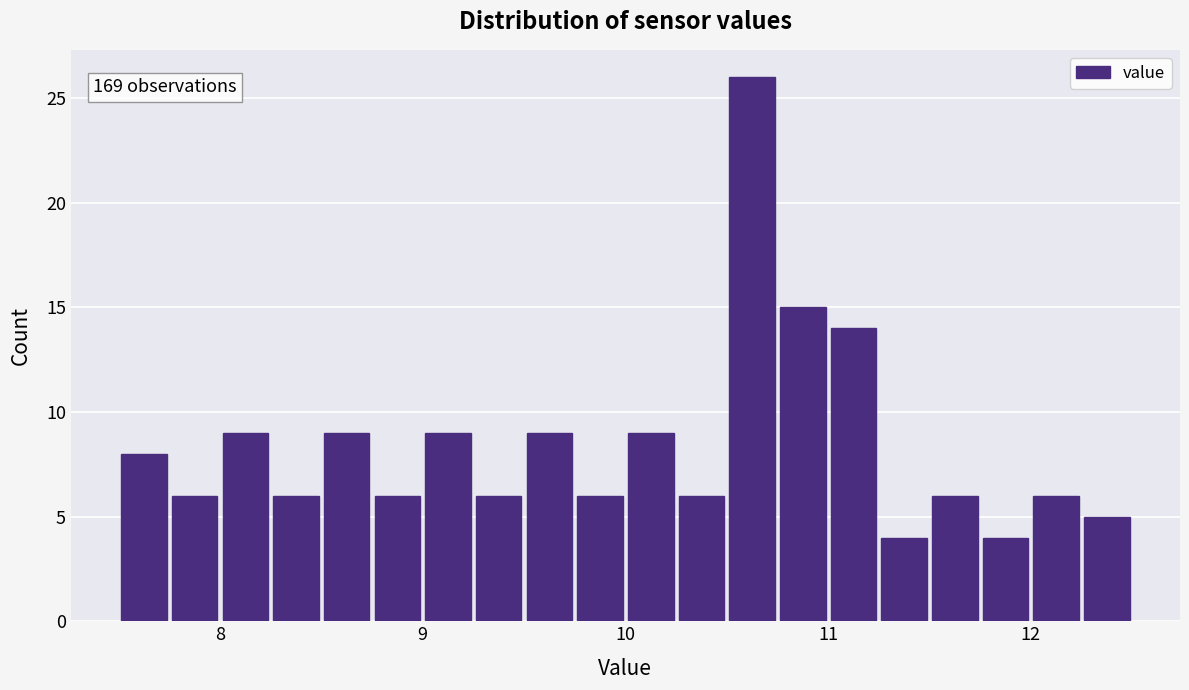

Read against the x-axis, roughly where is the centre of the tallest bar?

10.6